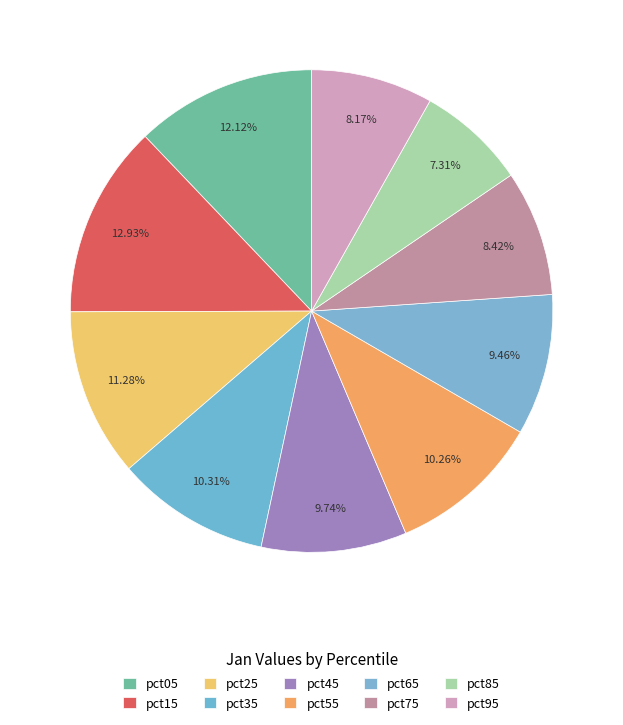

How many segments does this pie chart have?

10